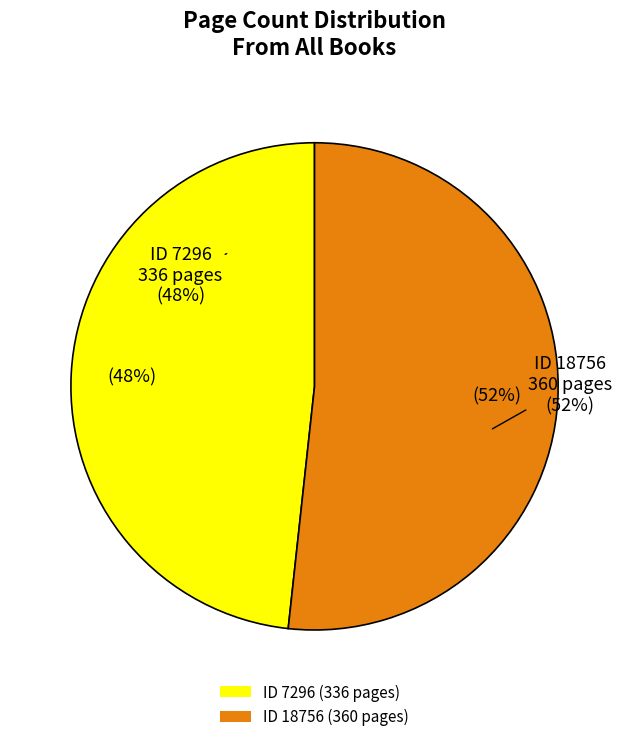

True or false: 18756 accounts for 59% of the total.

False